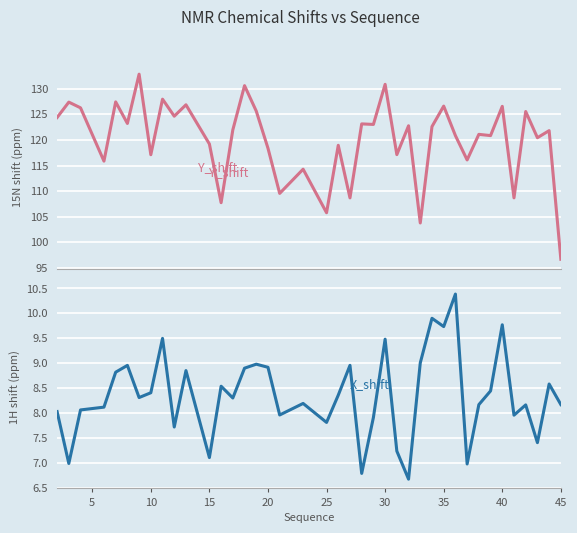

Is this an area chart (filled region under the line)?

No